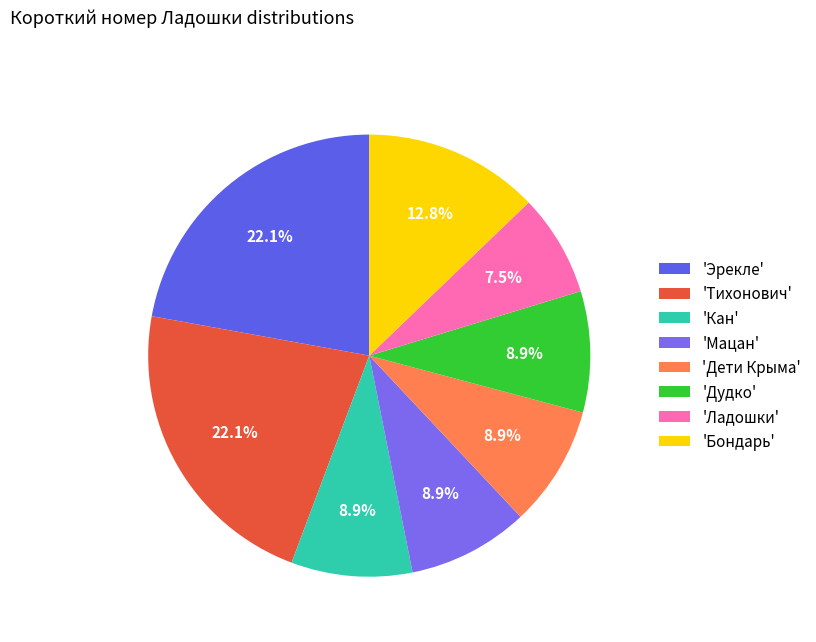

How many segments does this pie chart have?

8